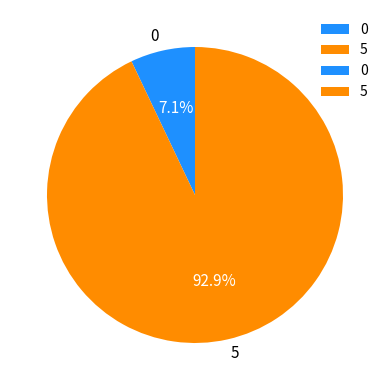

Is it true that 5 is 93% of the pie?

True